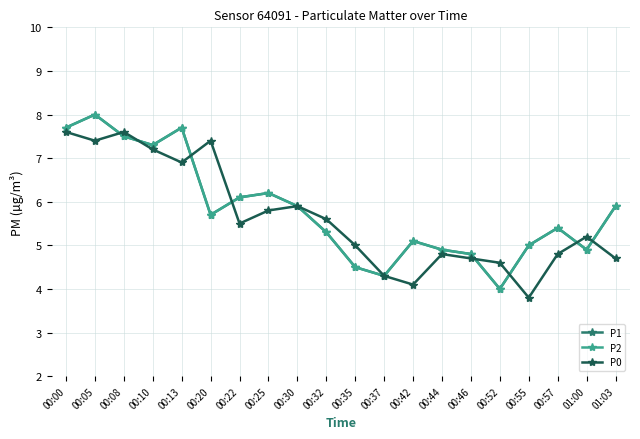

At which category does P0 reach its first local peak?

00:08